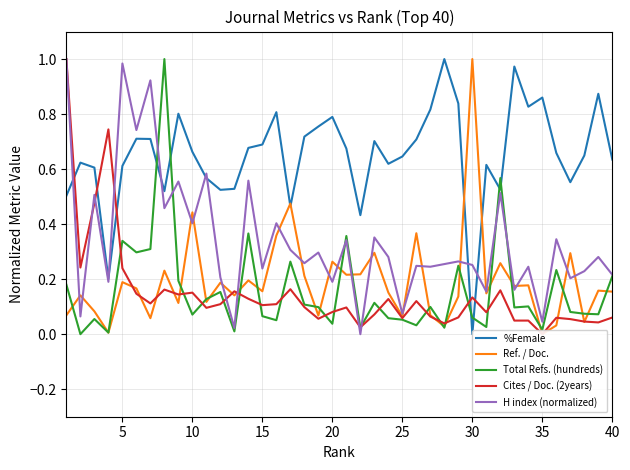

How many intersections are there between Total Refs. (hundreds) and Cites / Doc. (2years)?

17